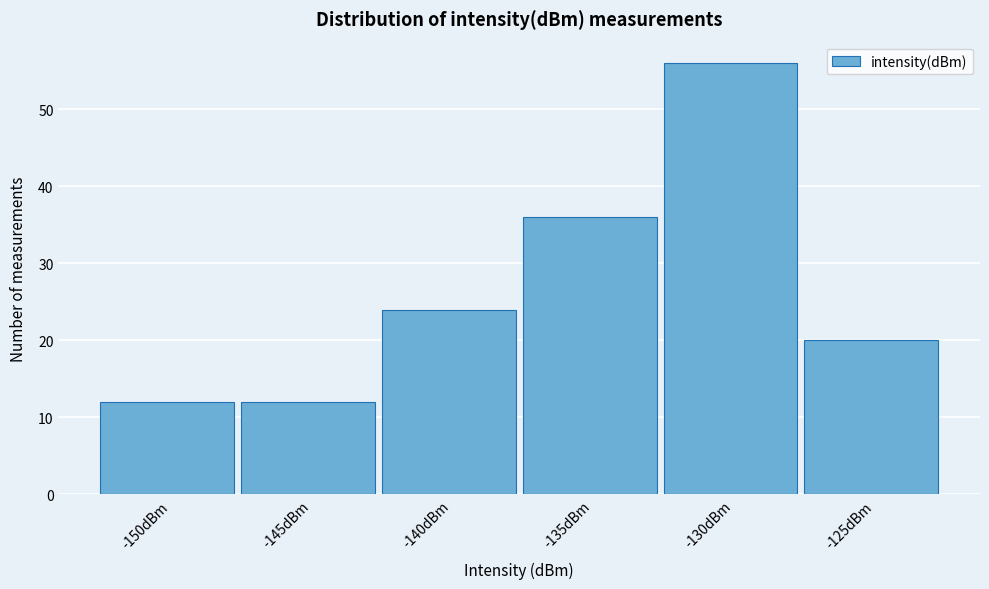

Reading left to right, what are all the values shown in this chart?

12	12	24	36	56	20